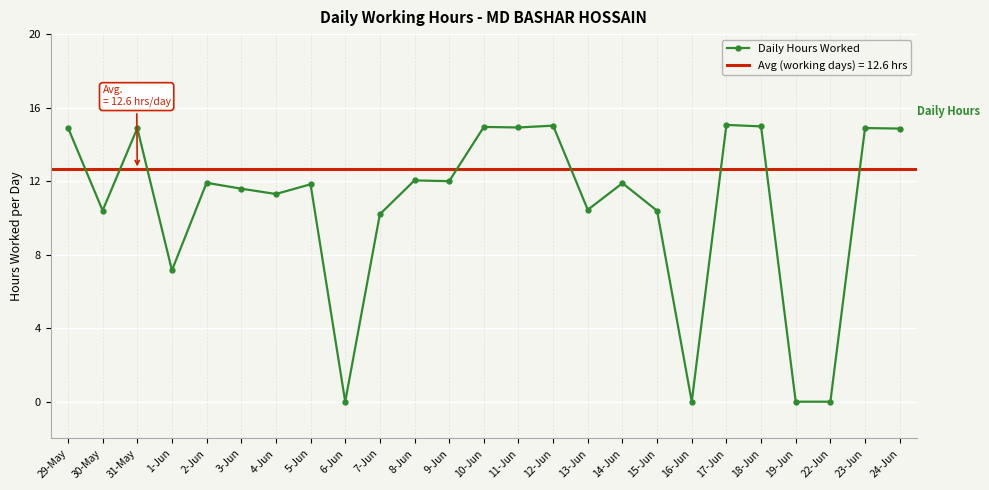

The value at 31-May is 14.9. True or false?

True